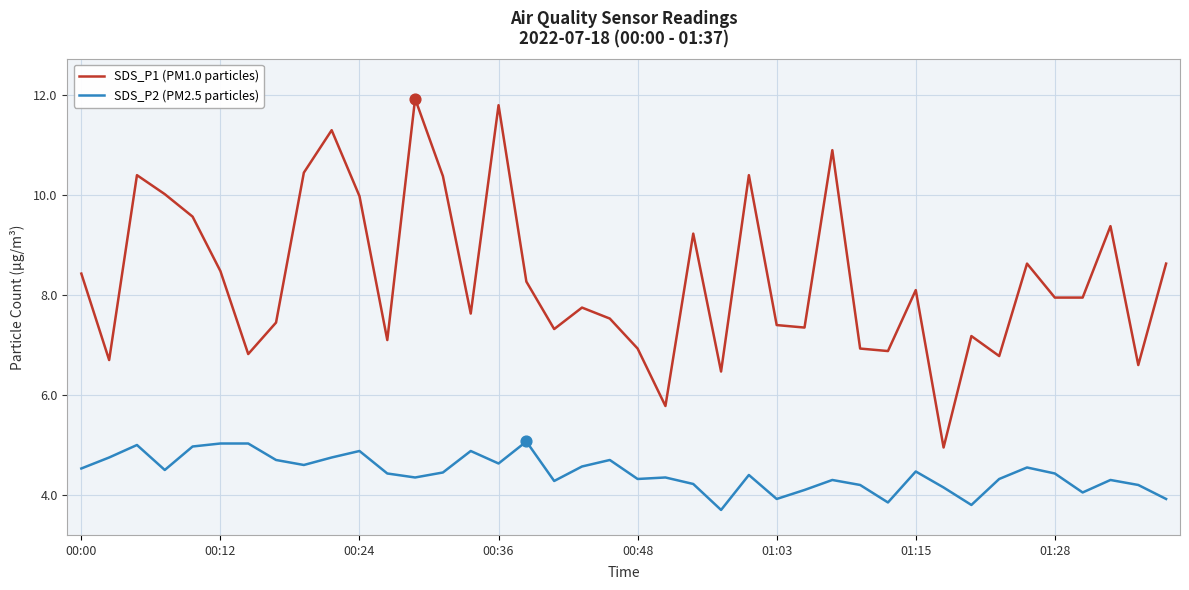

What are all the series names shown in the legend?

SDS_P1 (PM1.0 particles), SDS_P2 (PM2.5 particles)